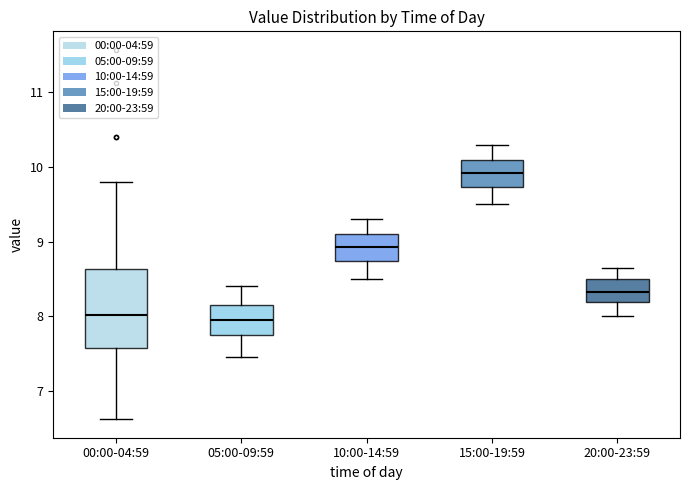

Which box is the tallest, from its lower edge to its upper edge?

00:00-04:59